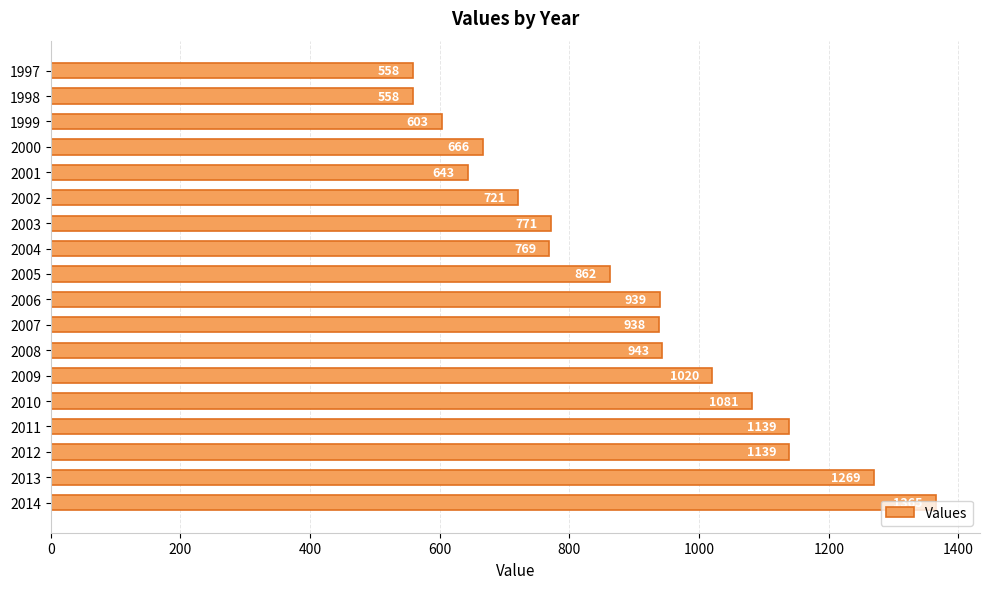

Read the value at 2012, to the nearest 50.

1150